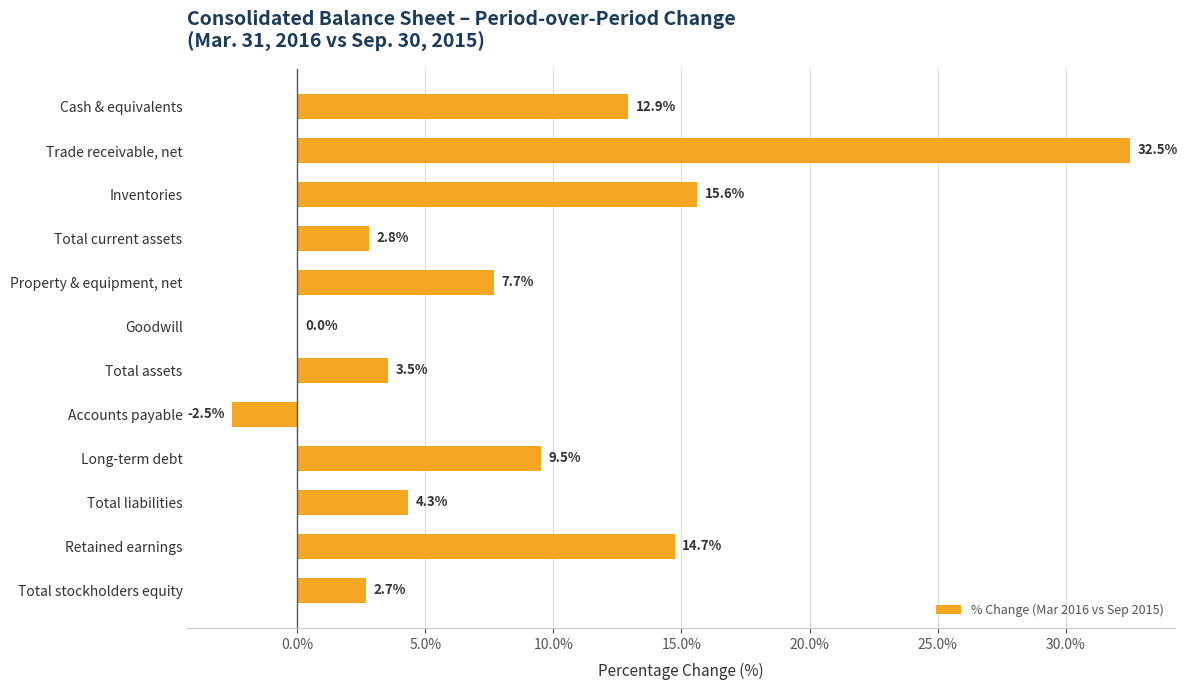

Reading top to bottom, transcribe all the data shown in this chart.

Cash & equivalents=12.9	Trade receivable, net=32.5	Inventories=15.6	Total current assets=2.8	Property & equipment, net=7.7	Goodwill=0.0	Total assets=3.5	Accounts payable=-2.5	Long-term debt=9.5	Total liabilities=4.3	Retained earnings=14.7	Total stockholders equity=2.7